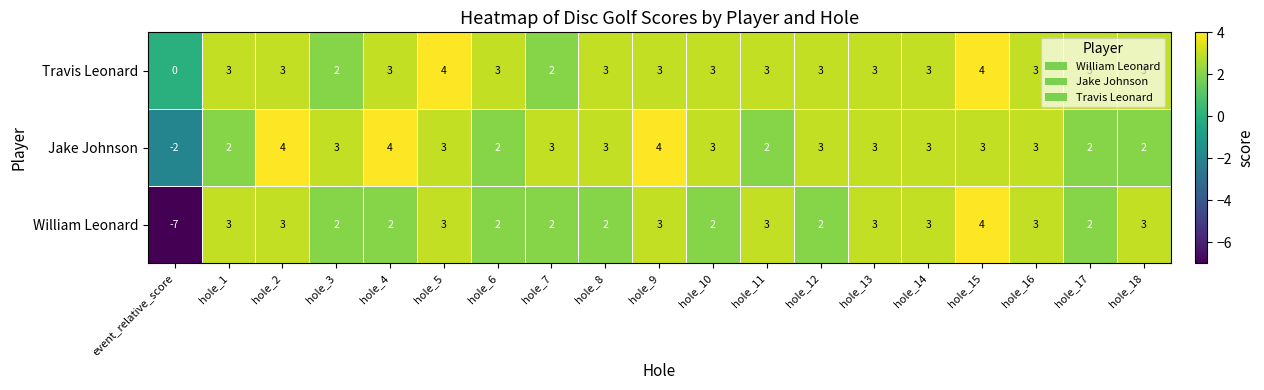

What is the total value across all series at hole_8?

8